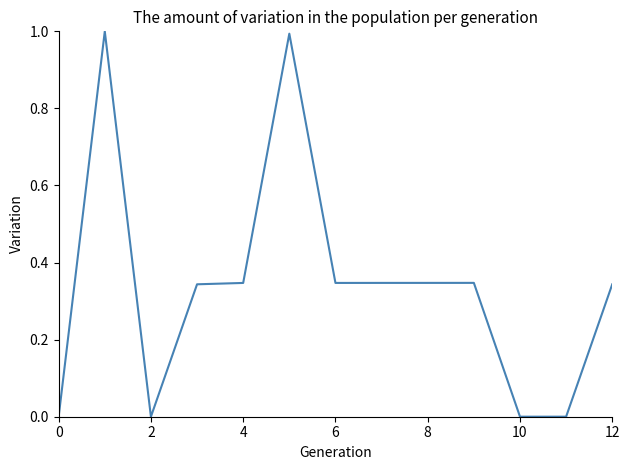

What is the difference between the maximum and minimum values?

1.0